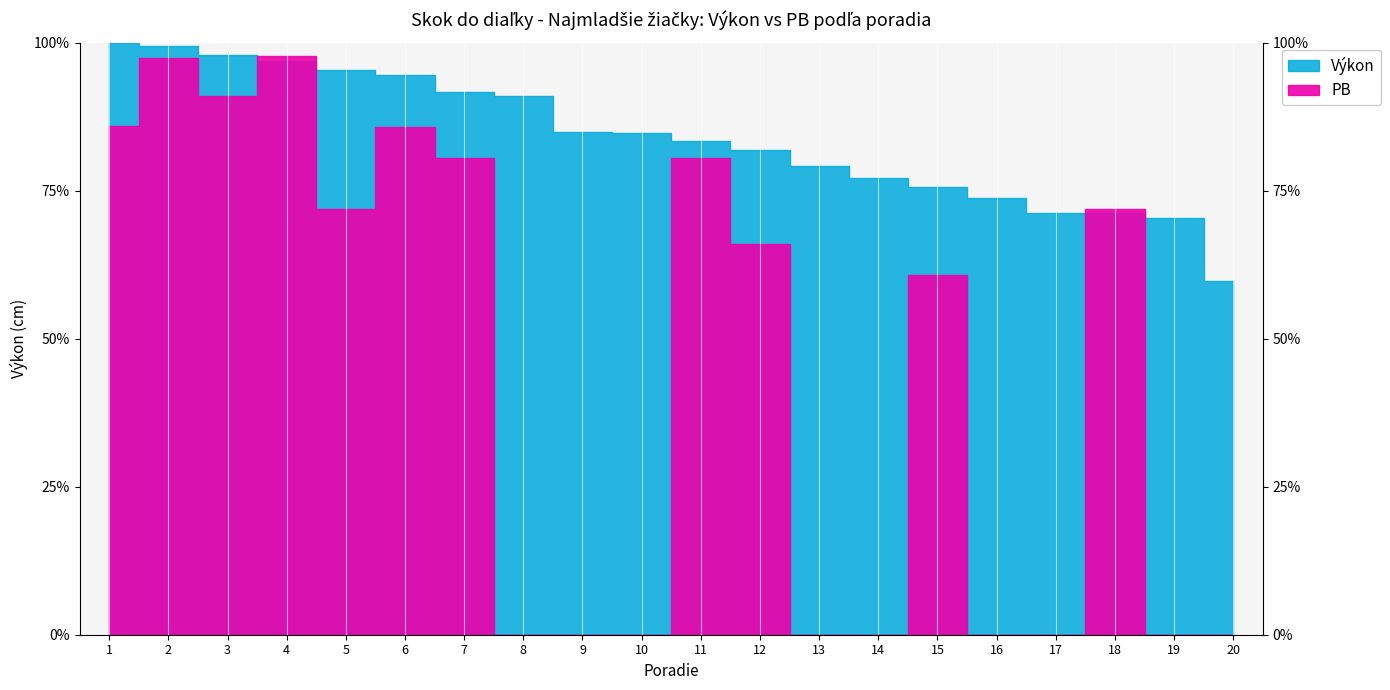

Which series has the widest spread of values?

PB